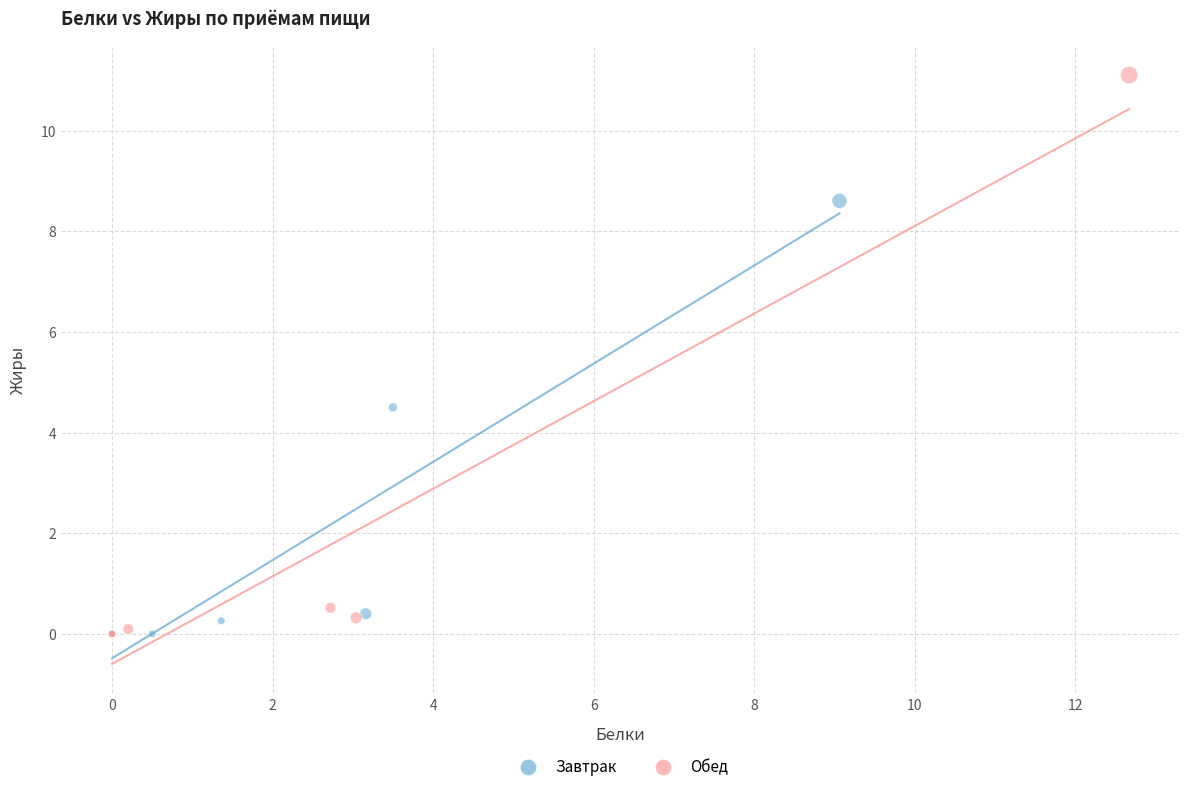

Which series contains the highest Y value?

Обед